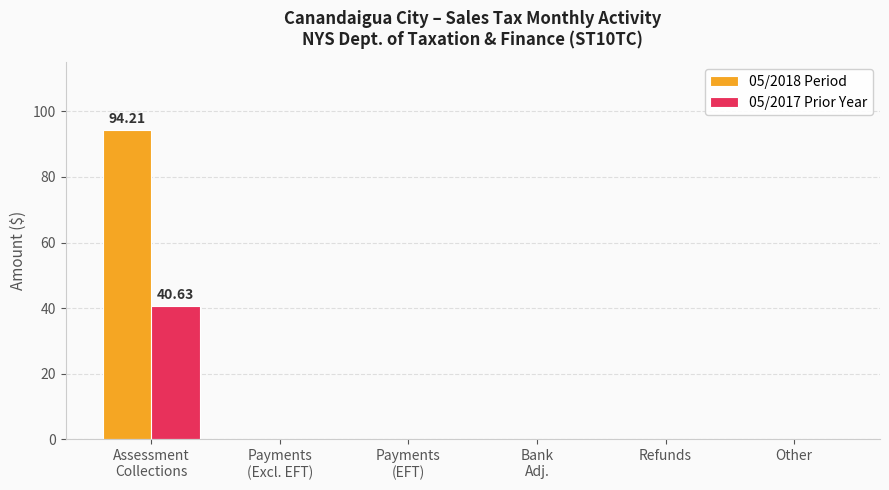

What is the sum of all 05/2017 Prior Year values?

40.6